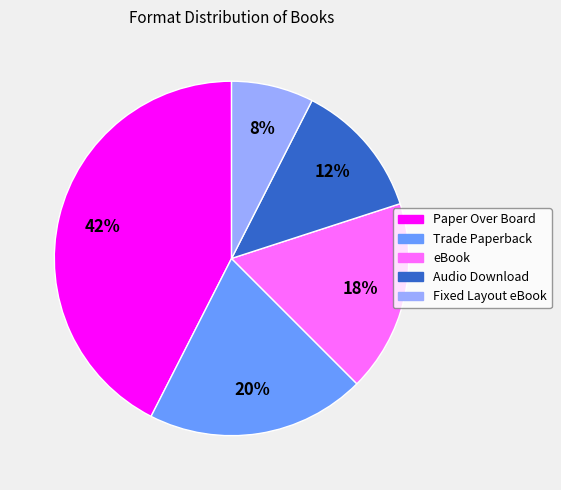

Is it true that Audio Download is 4% of the pie?

False